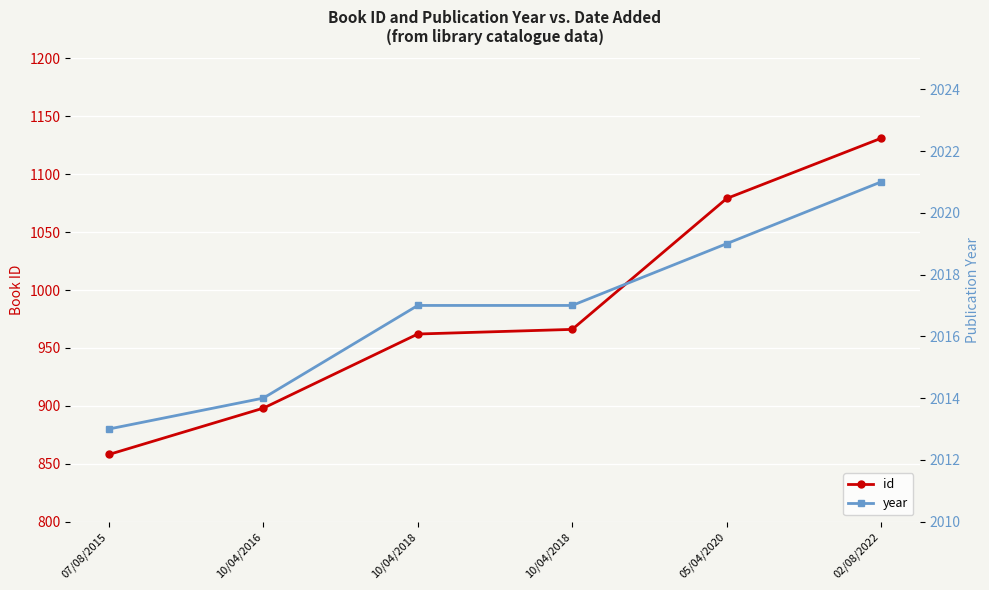

How many id values are between 898 and 1079?

4